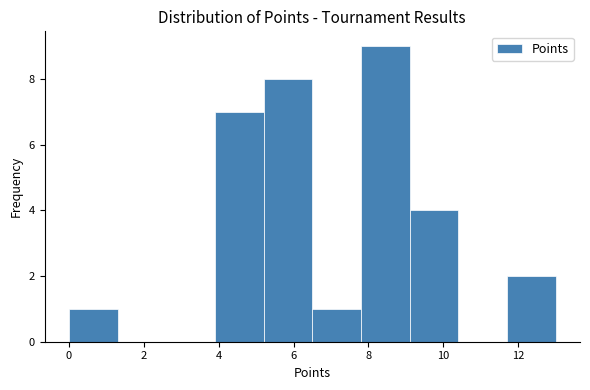

Reading left to right, list every bar in this chart as the range it spans on the x-axis followed by its height. Neither the bar edges nor the heights are printed on the chart, so give them approximately, as read against the axes.

0.0 to 1.3: 1
1.3 to 2.6: 0
2.6 to 3.9: 0
3.9 to 5.2: 7
5.2 to 6.5: 8
6.5 to 7.8: 1
7.8 to 9.1: 9
9.1 to 10.4: 4
10.4 to 11.7: 0
11.7 to 13.0: 2